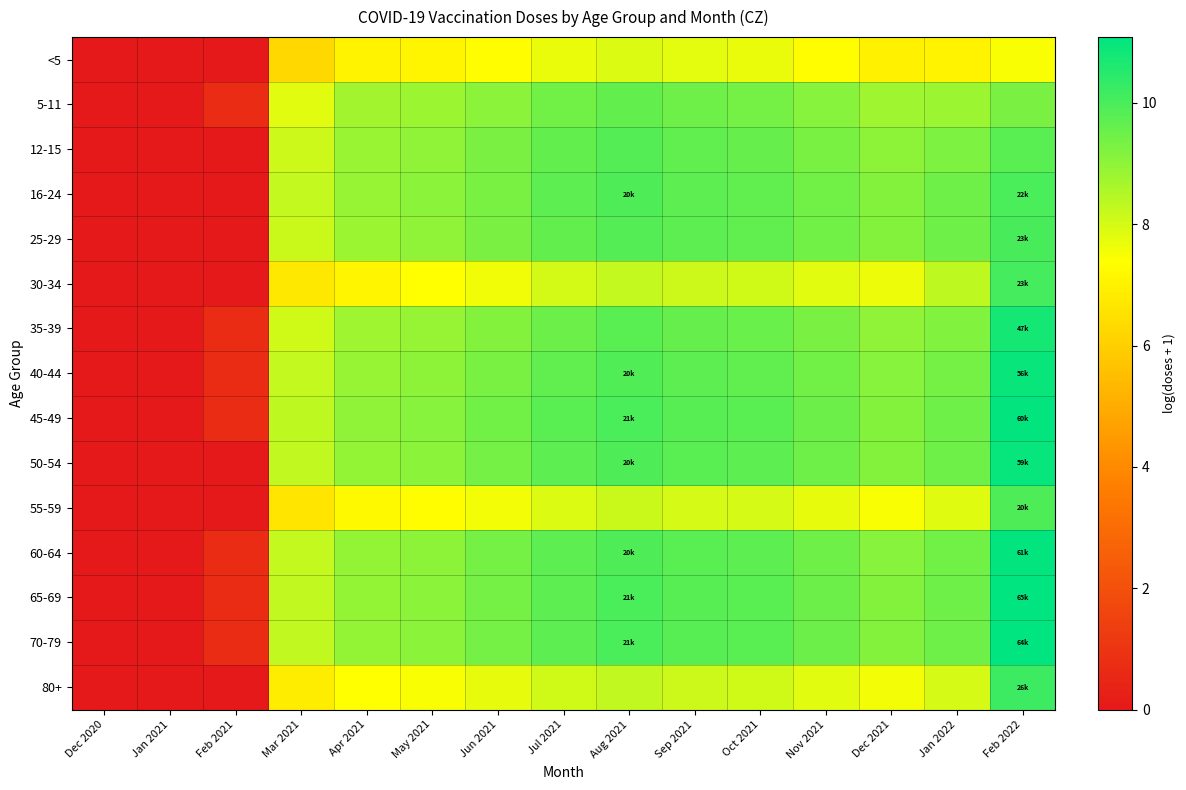

What is the maximum value shown in the chart?

11.1